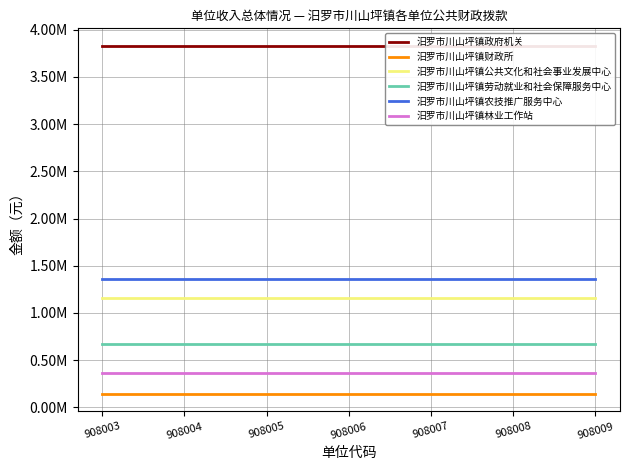

What is the value of the 汨罗市川山坪镇公共文化和社会事业发展中心 point at the 2nd from the left?

1158889.2